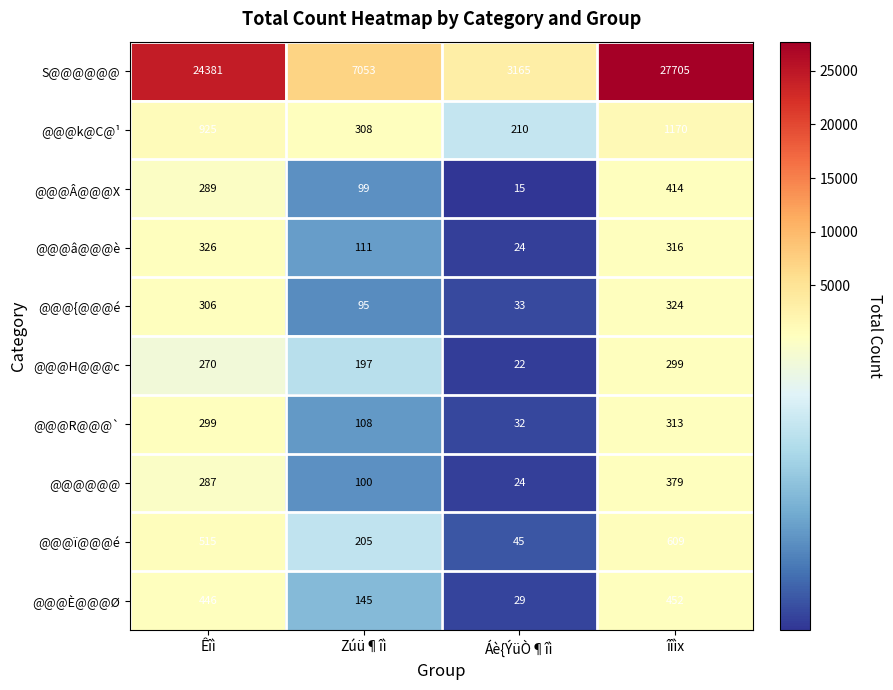

At which category is the sum across all series the highest?

îîìx